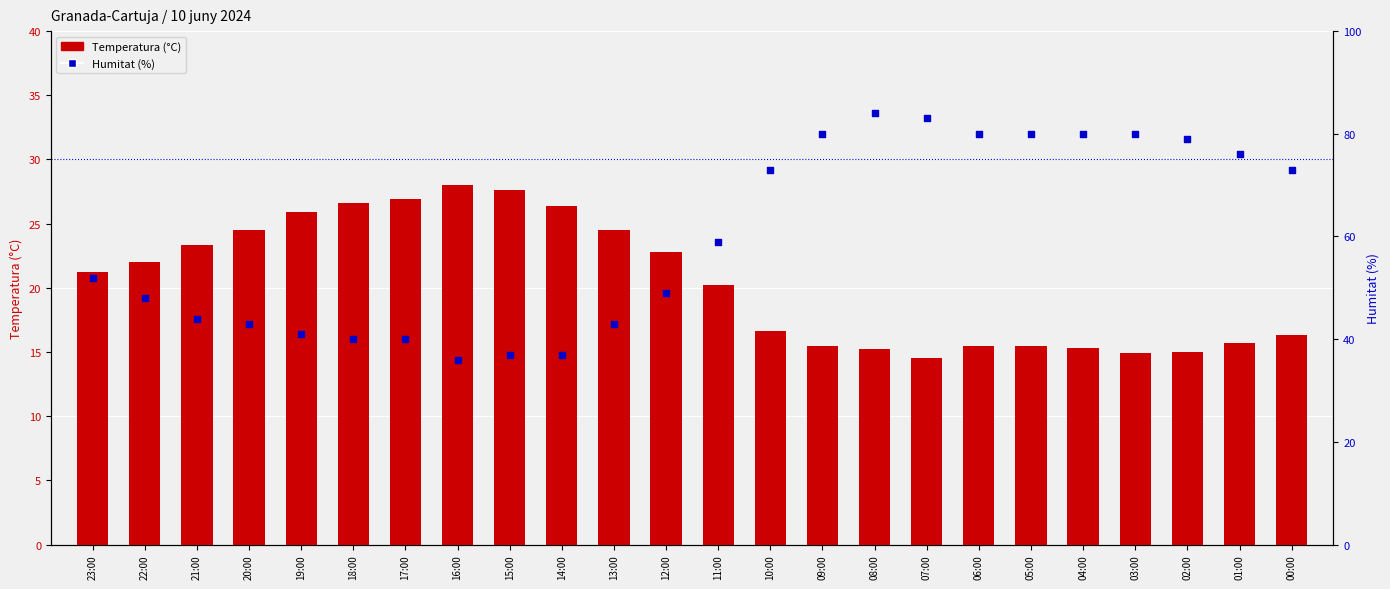

What are all the series names shown in the legend?

Temperatura (°C), Humitat (%)